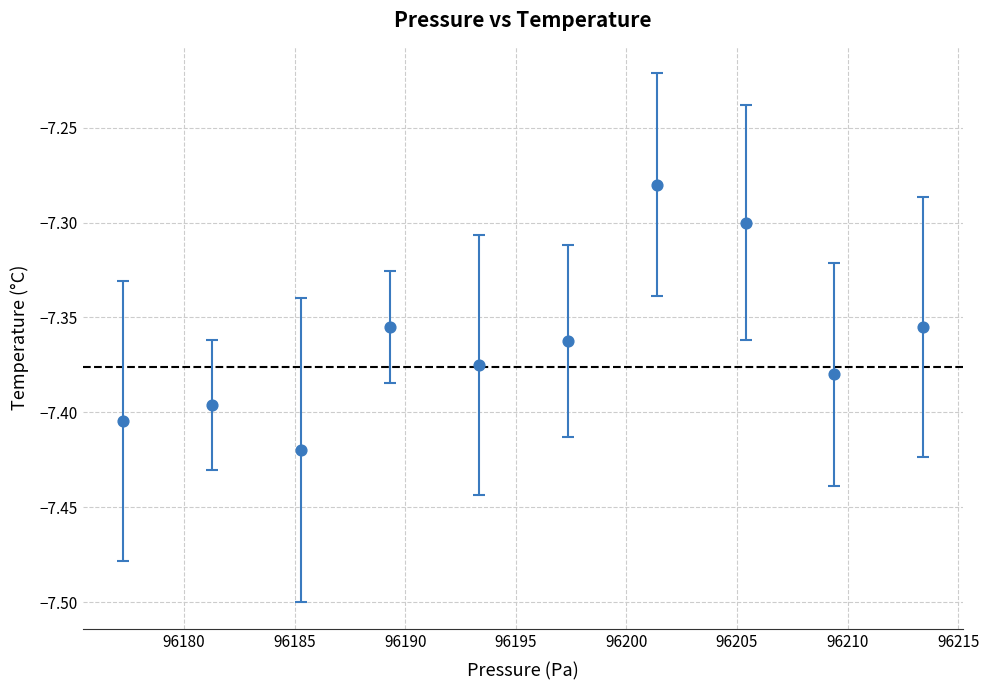

What is the range of X values (max minus min)?

36.2